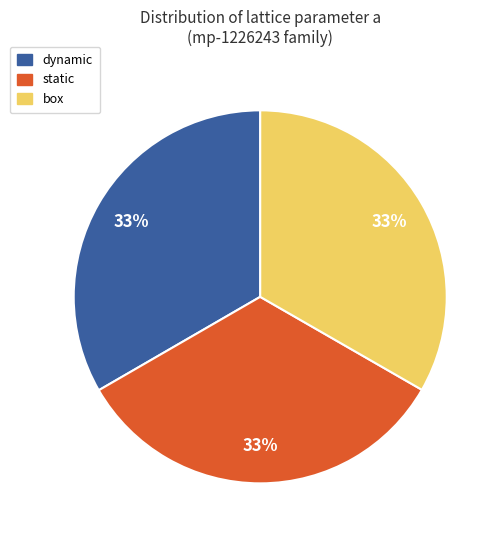

What is the ratio of the value at static to the value at dynamic?

1.0